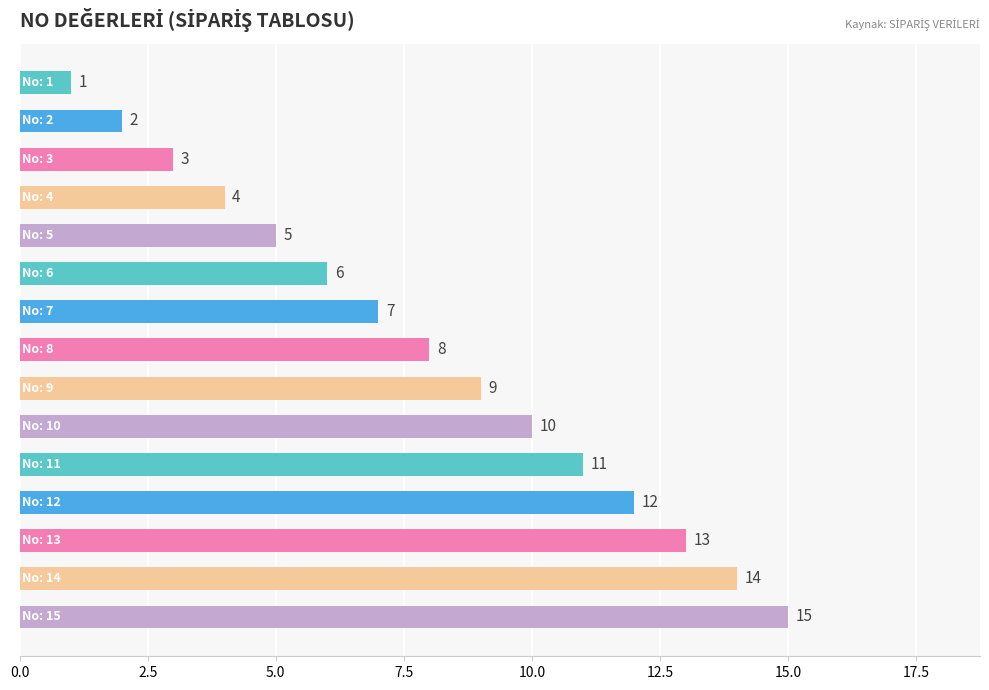

What is the average value?

8